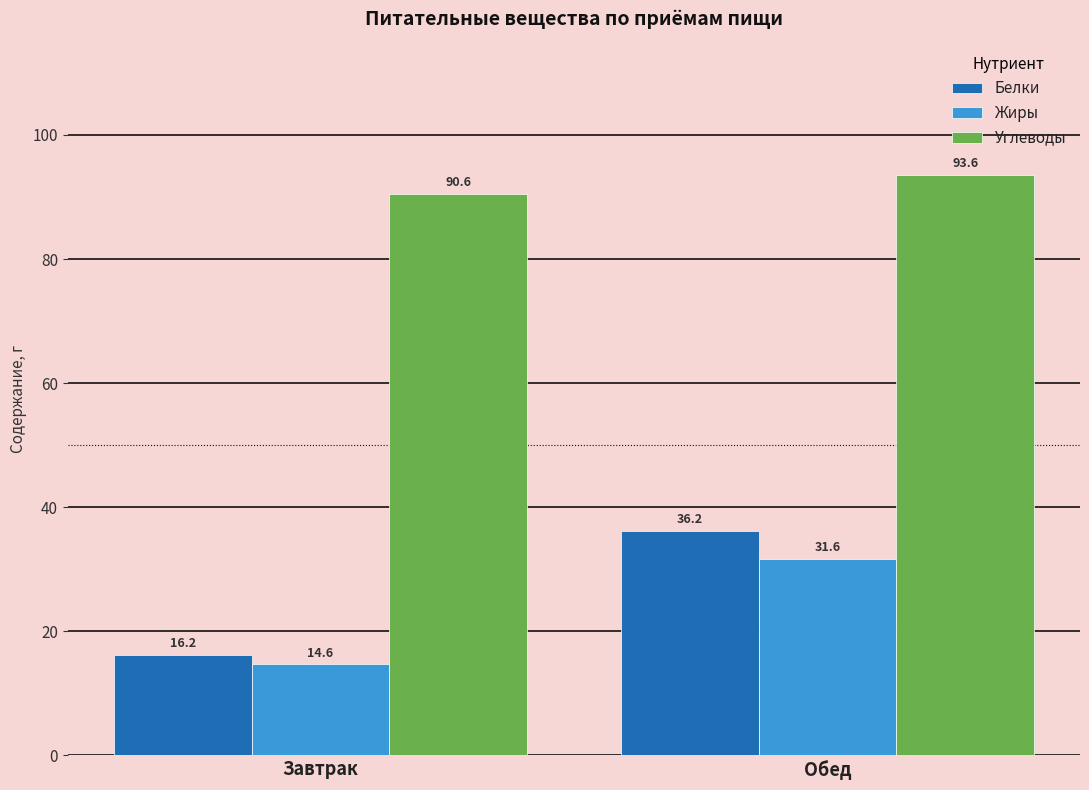

The Жиры series shows 31.6 at Обед. True or false?

True